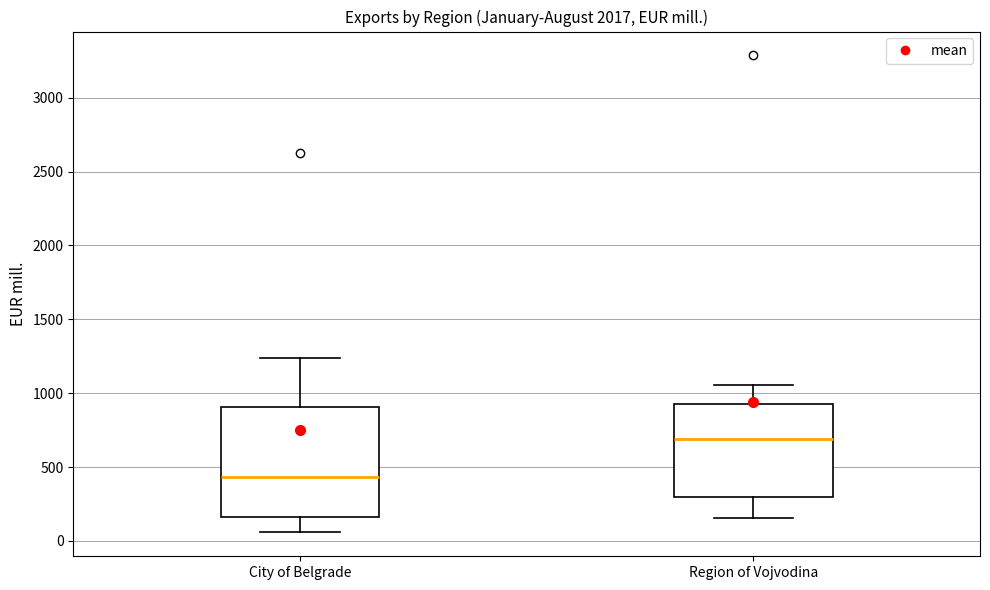

Which box's median line is the highest?

Region of Vojvodina